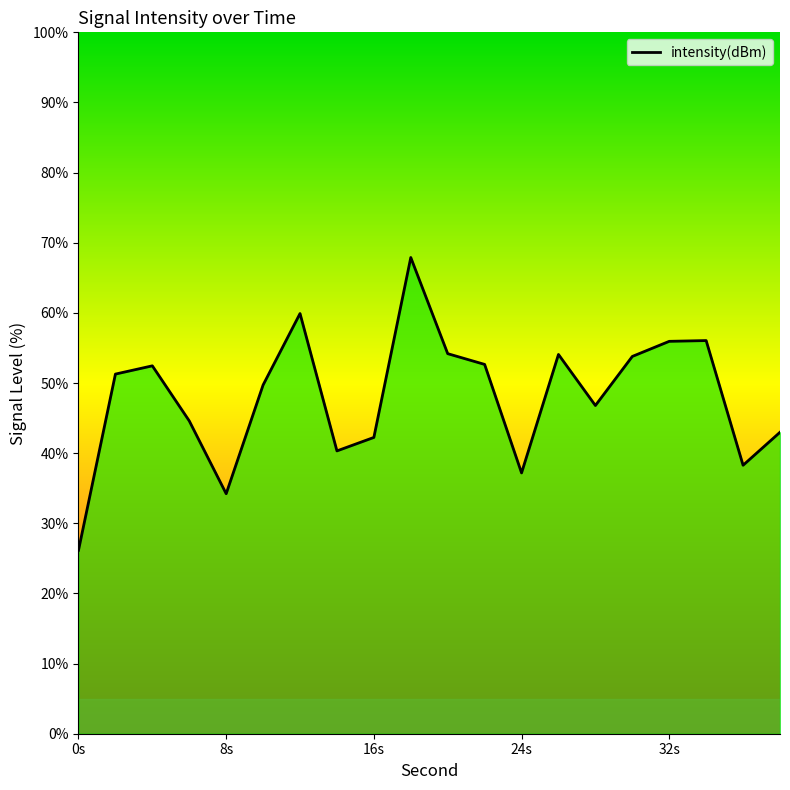

What is the difference between the maximum and minimum values?

41.7